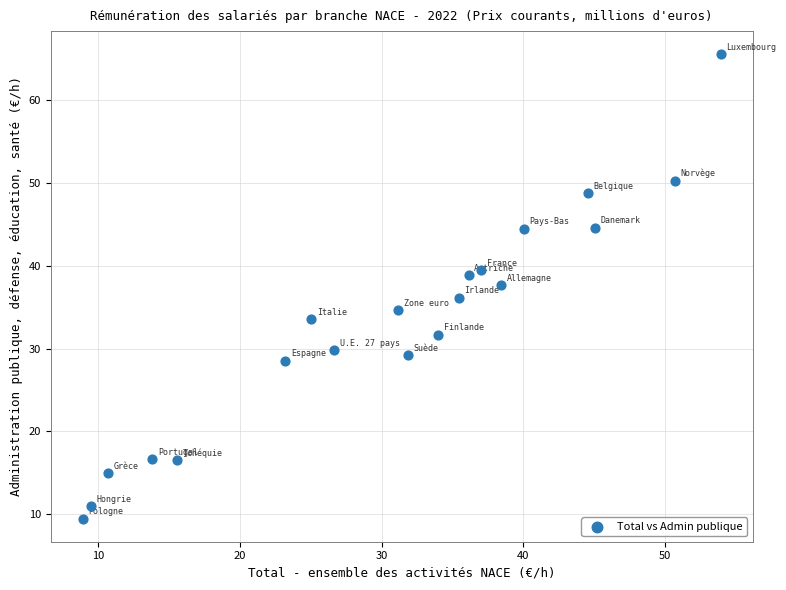

What is the range of Y values (max minus min)?

56.0